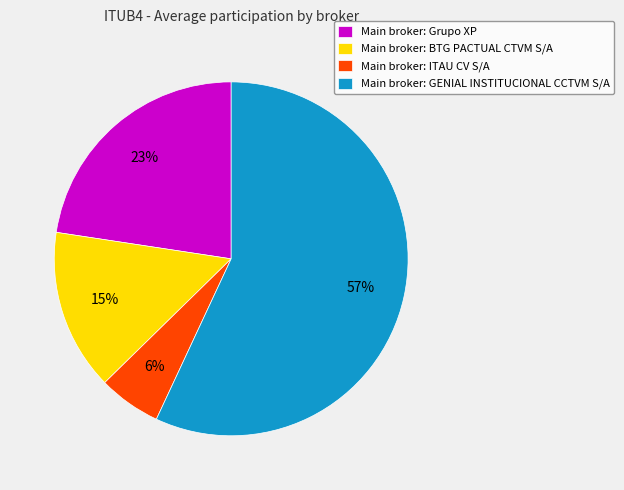

Which category accounts for the majority?

Main broker: GENIAL INSTITUCIONAL CCTVM S/A